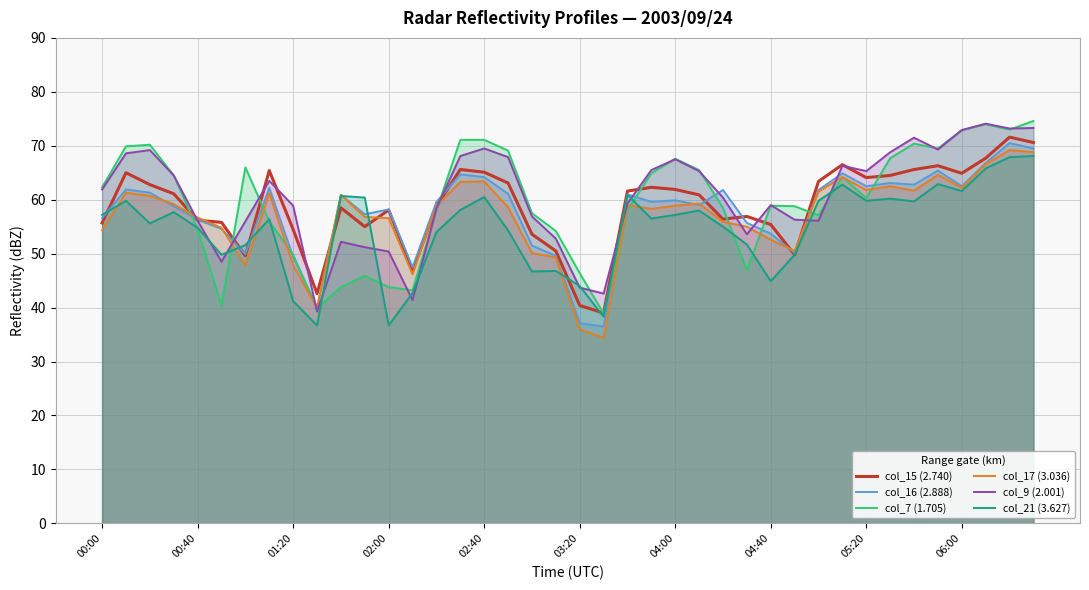

What value does the col_21 (3.627) series have at 06:00?

61.6